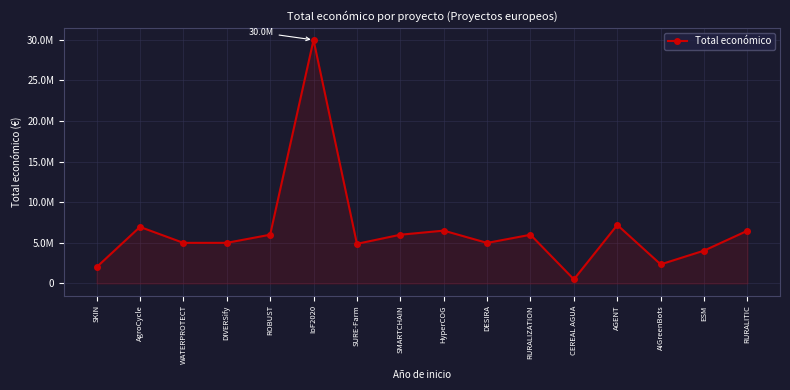

Is this an area chart (filled region under the line)?

Yes